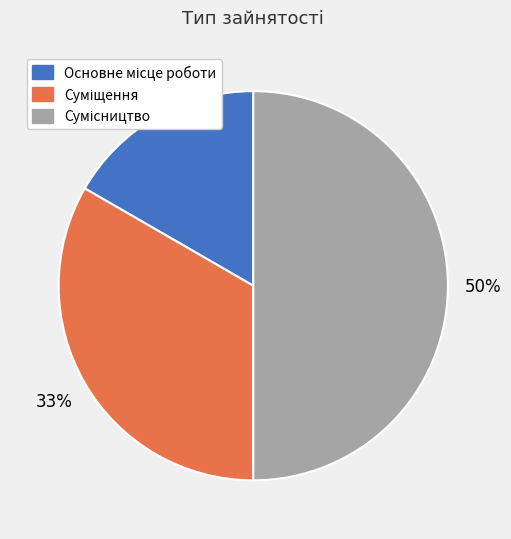

To the nearest percent, what is the difference between the largest and smallest slice percentages?

33%